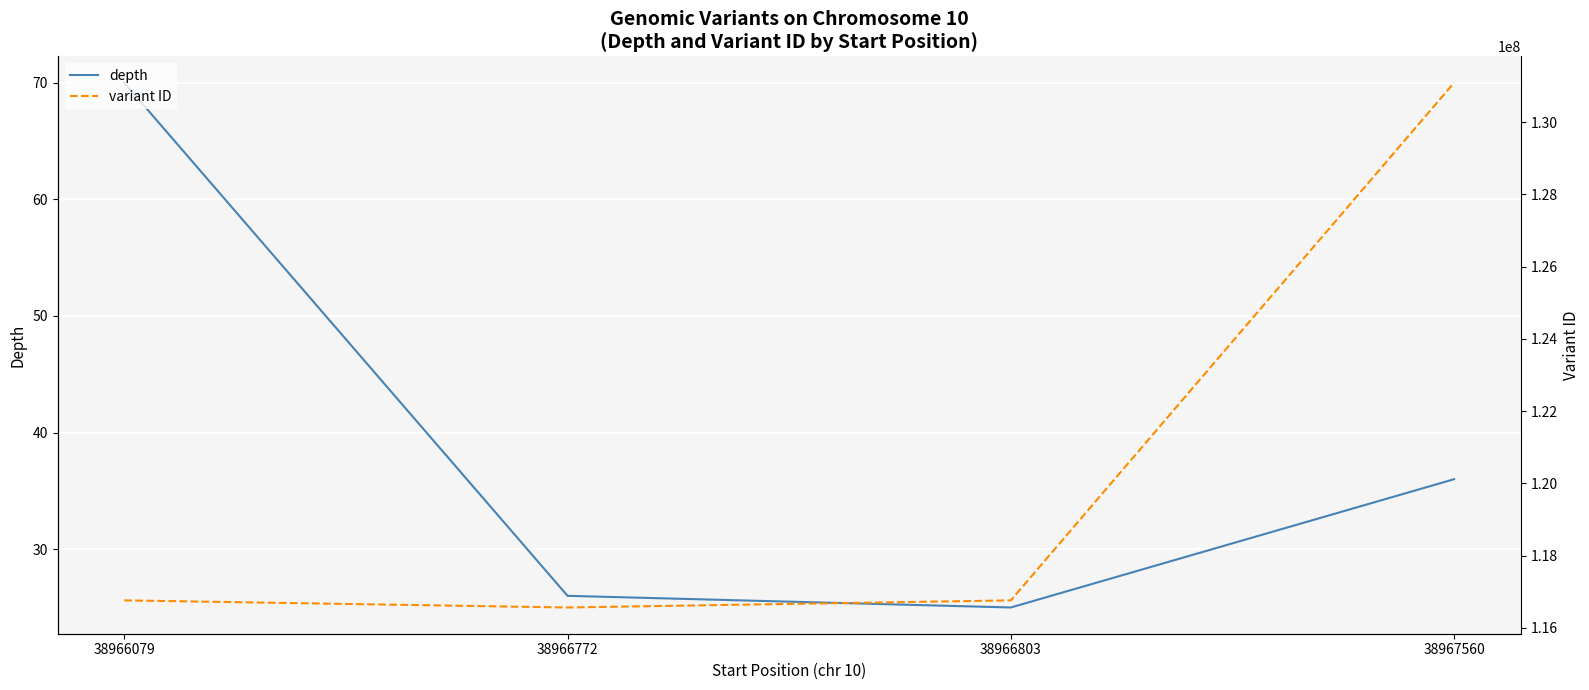

What is the average value of the depth series?

39